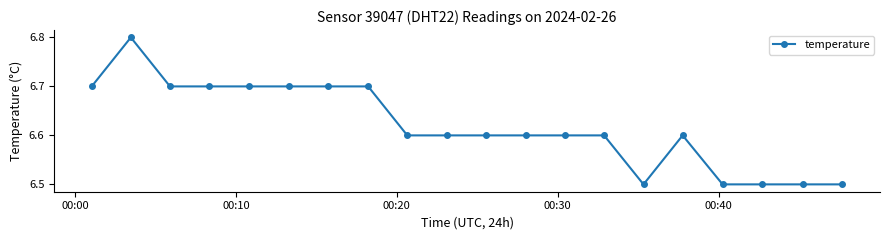

What is the minimum value shown in the chart?

6.5